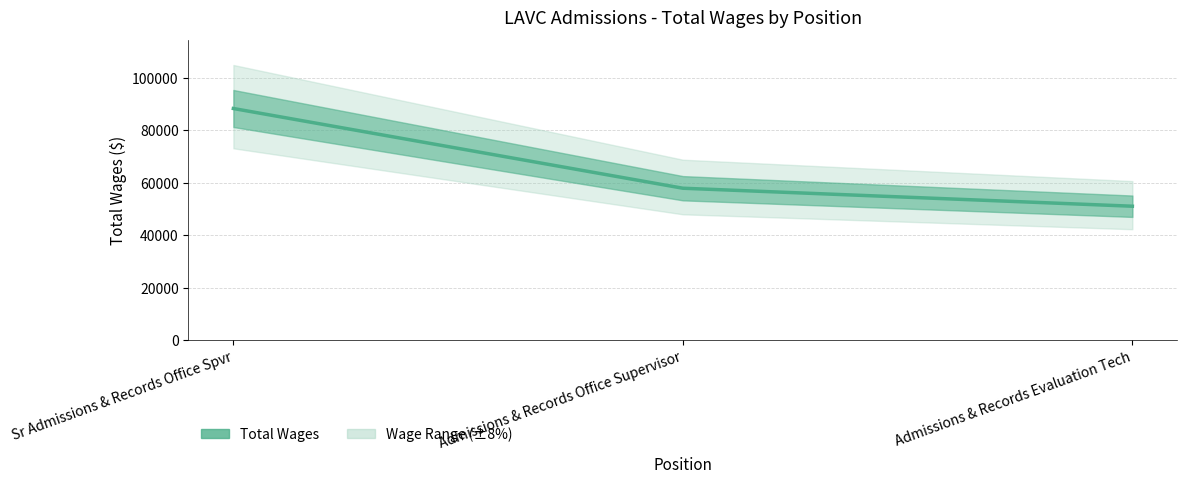

What is the label of the 2nd point from the left?

Admissions & Records Office Supervisor